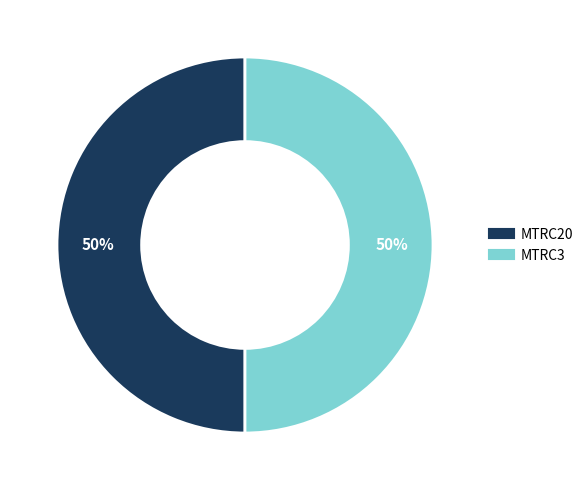

What percentage is the MTRC3 slice, to the nearest percent?

50%